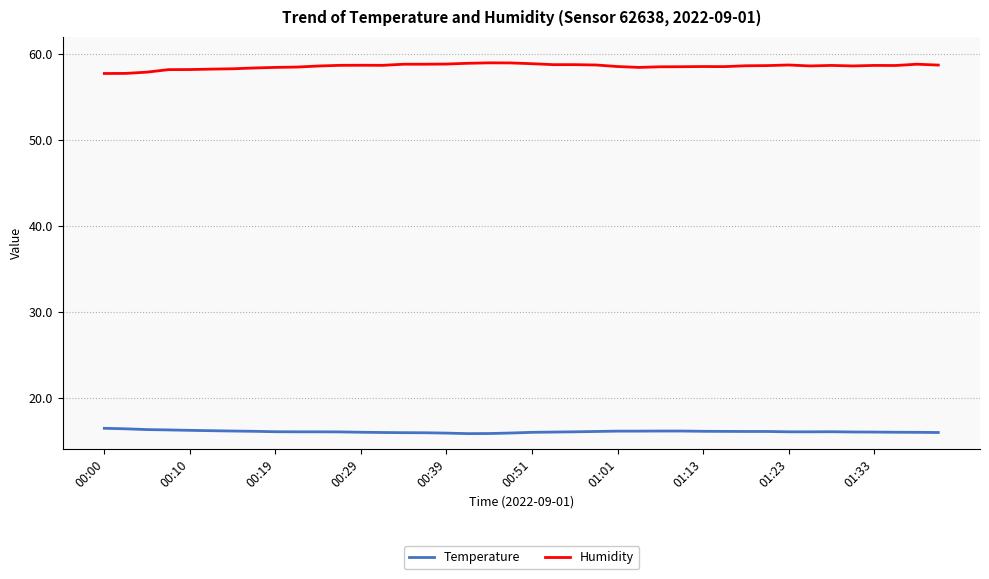

Which series has the largest total across all categories?

Humidity